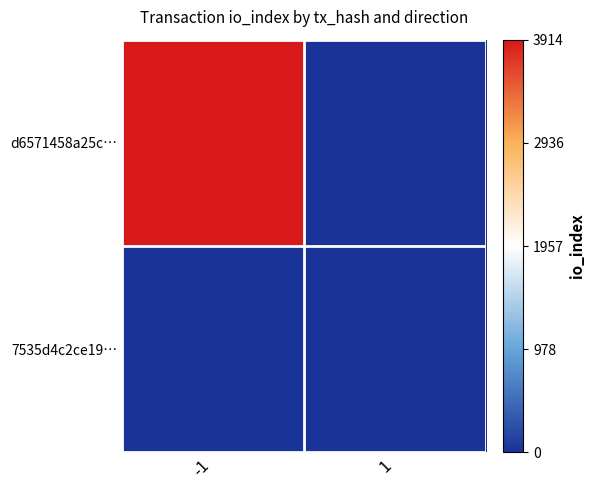

Which has a higher value, -1 or 1?

-1